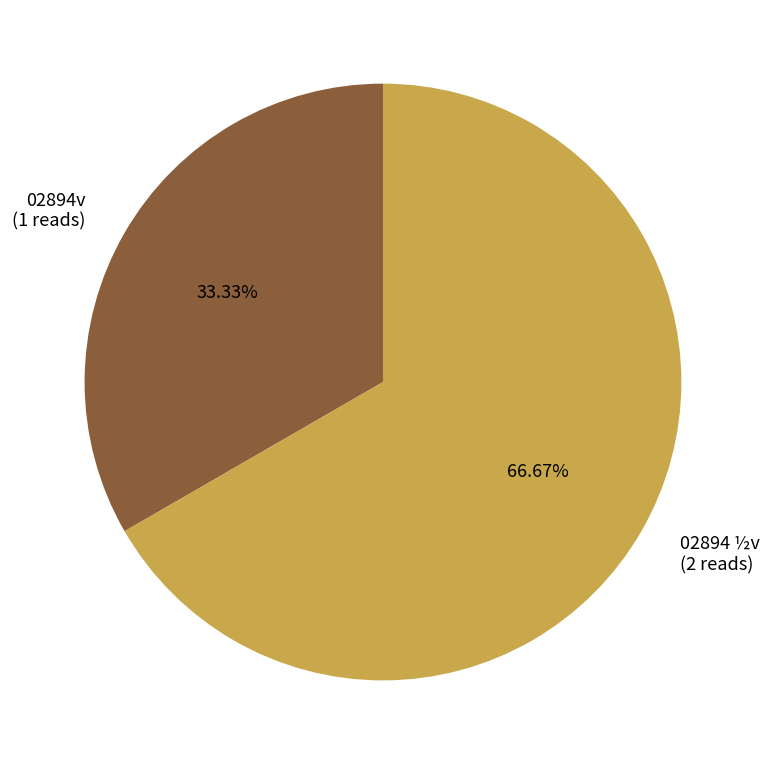

Rank the categories by value from lowest to highest.

02894v, 02894 ½v